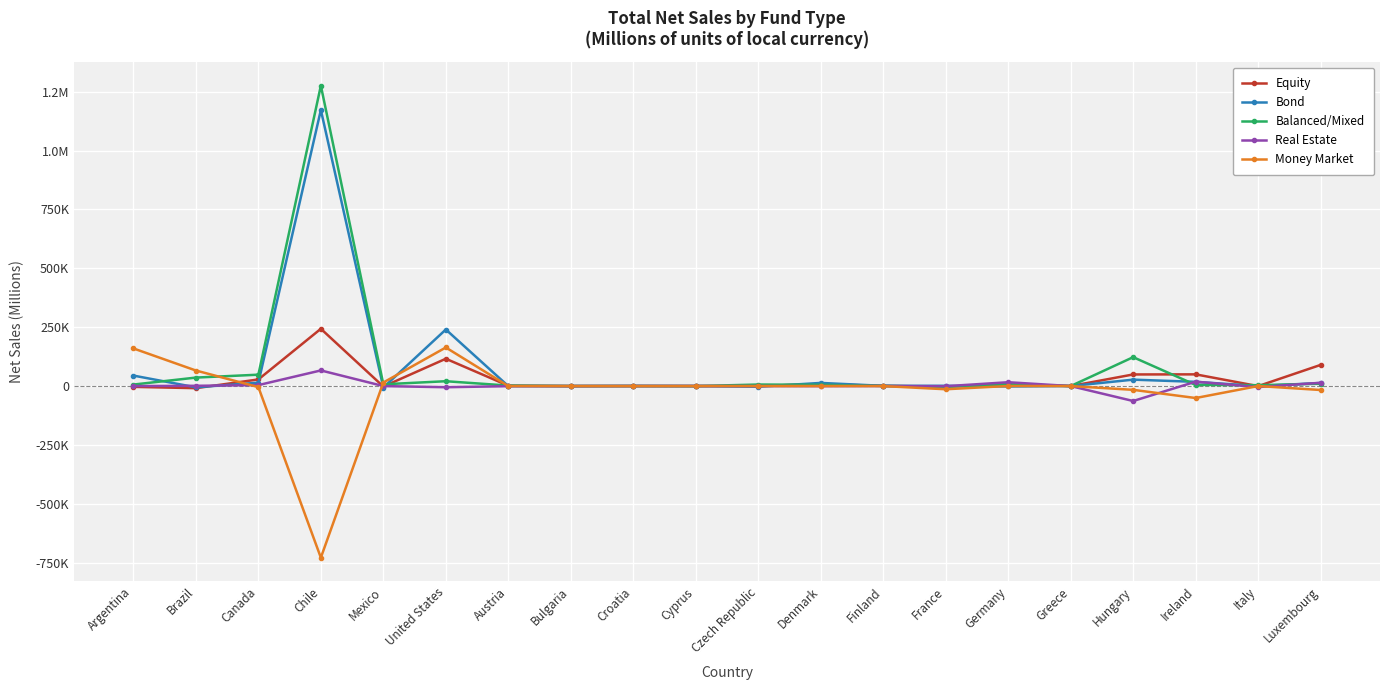

Which series has the largest total across all categories?

Balanced/Mixed